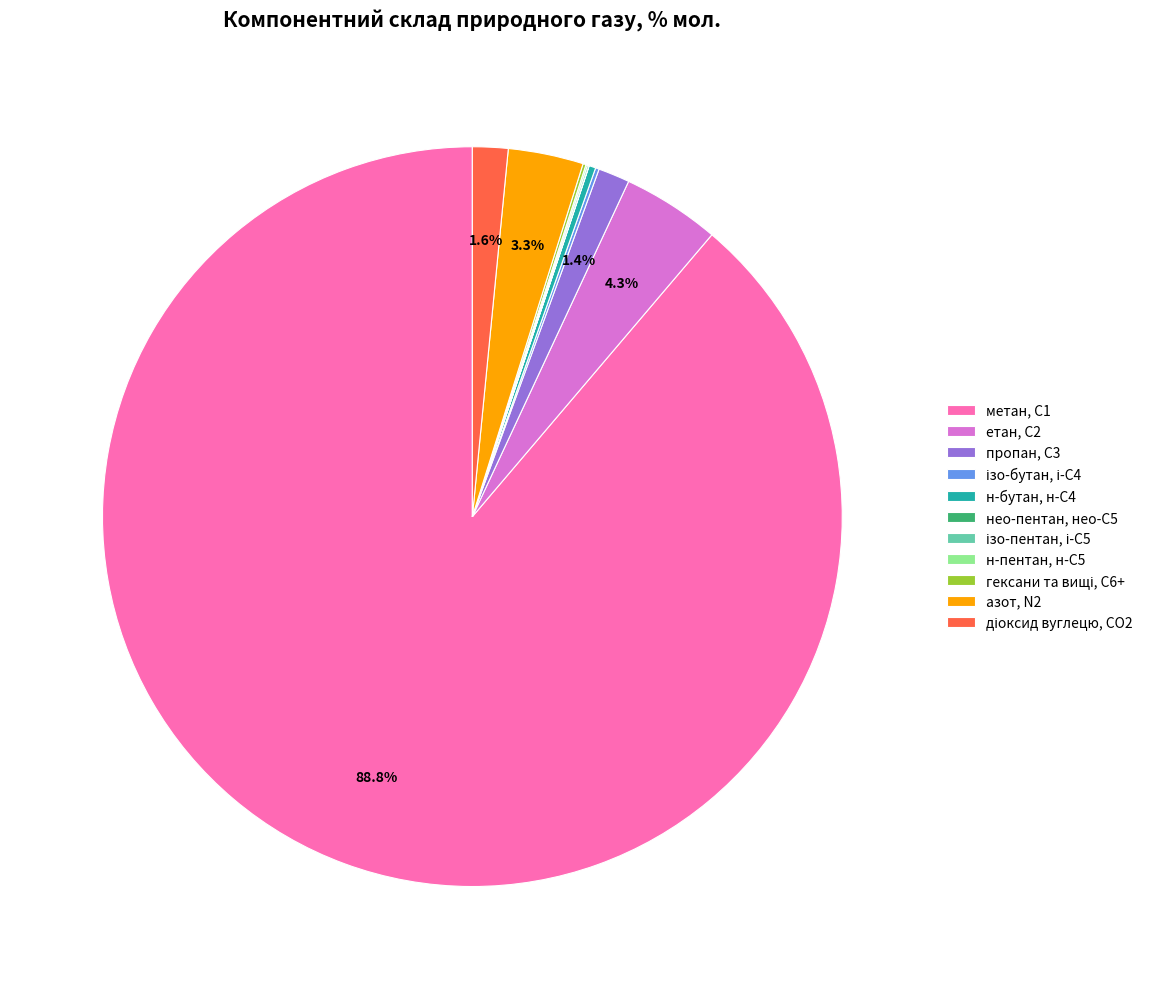

What is the largest slice in the pie chart?

метан, С1